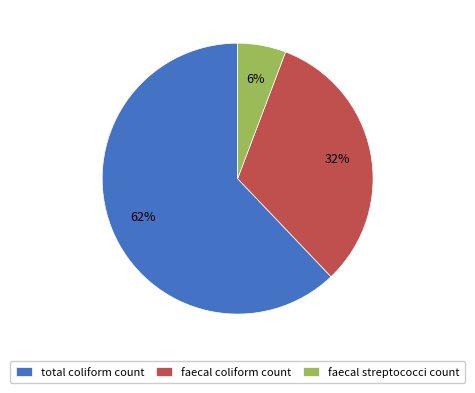

What percentage is the faecal coliform count slice, to the nearest percent?

32%